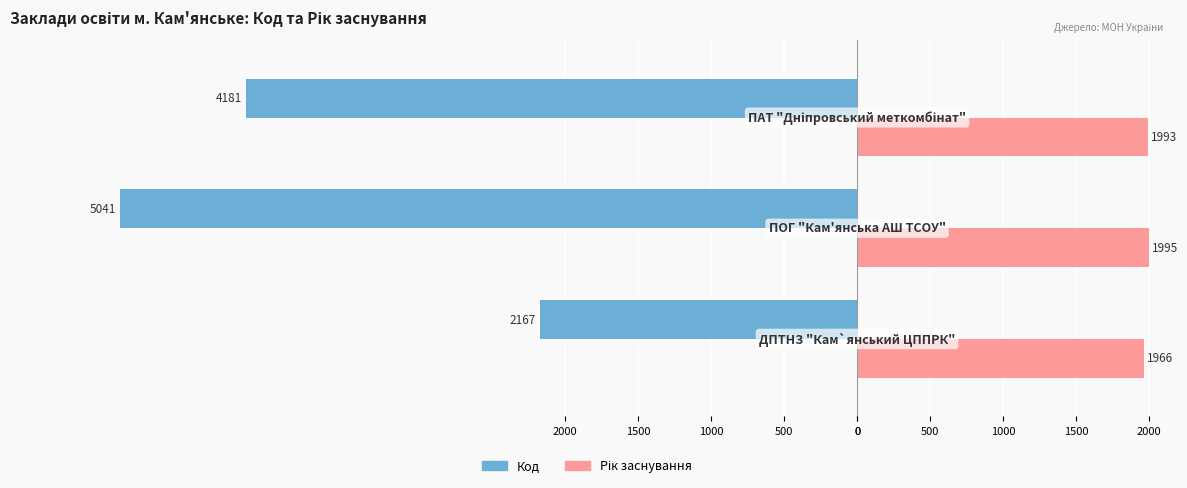

What is the sum of all Код values?

-11389